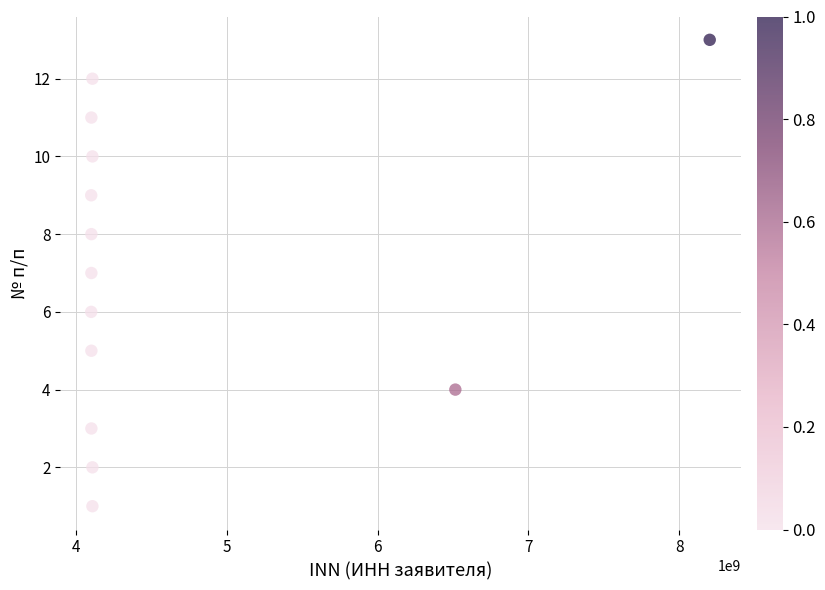

What is the range of X values (max minus min)?

4101997879